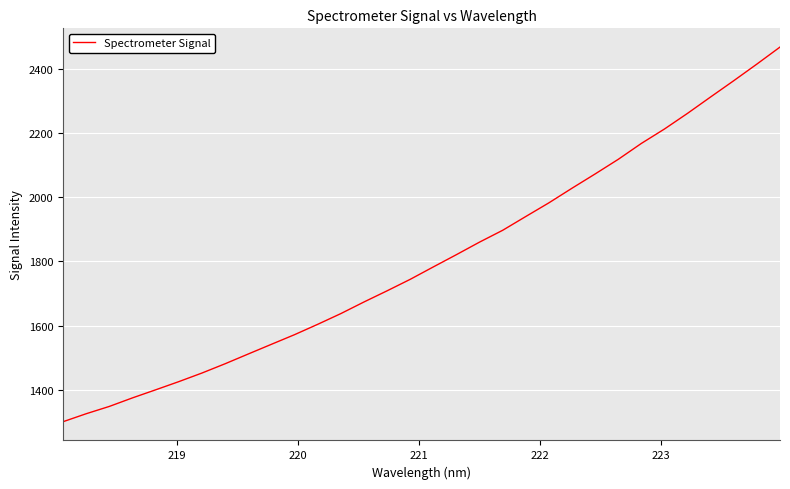

What is the minimum value shown in the chart?

1300.6